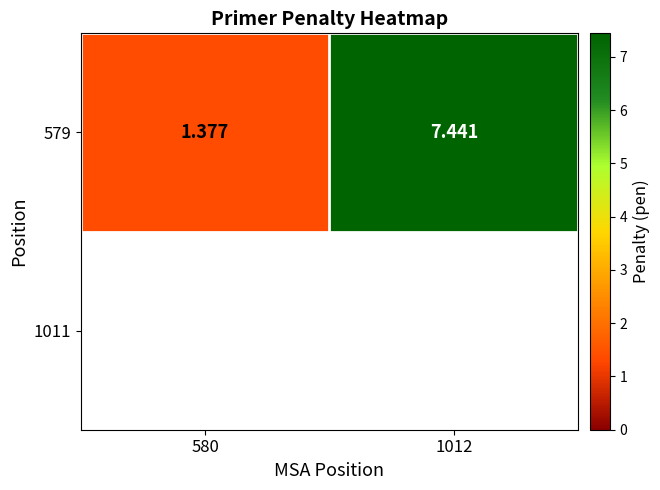

Rank the categories by value from highest to lowest.

1012, 580